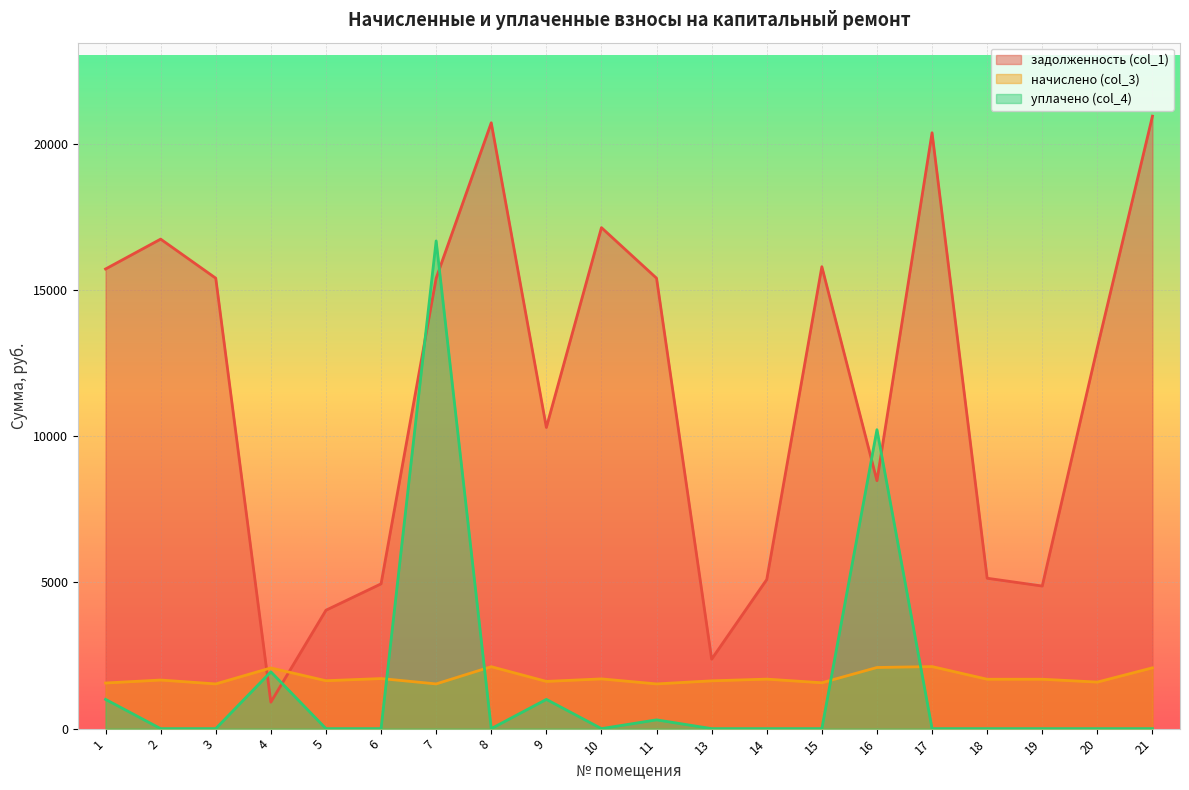

At which category is the sum across all series the highest?

7